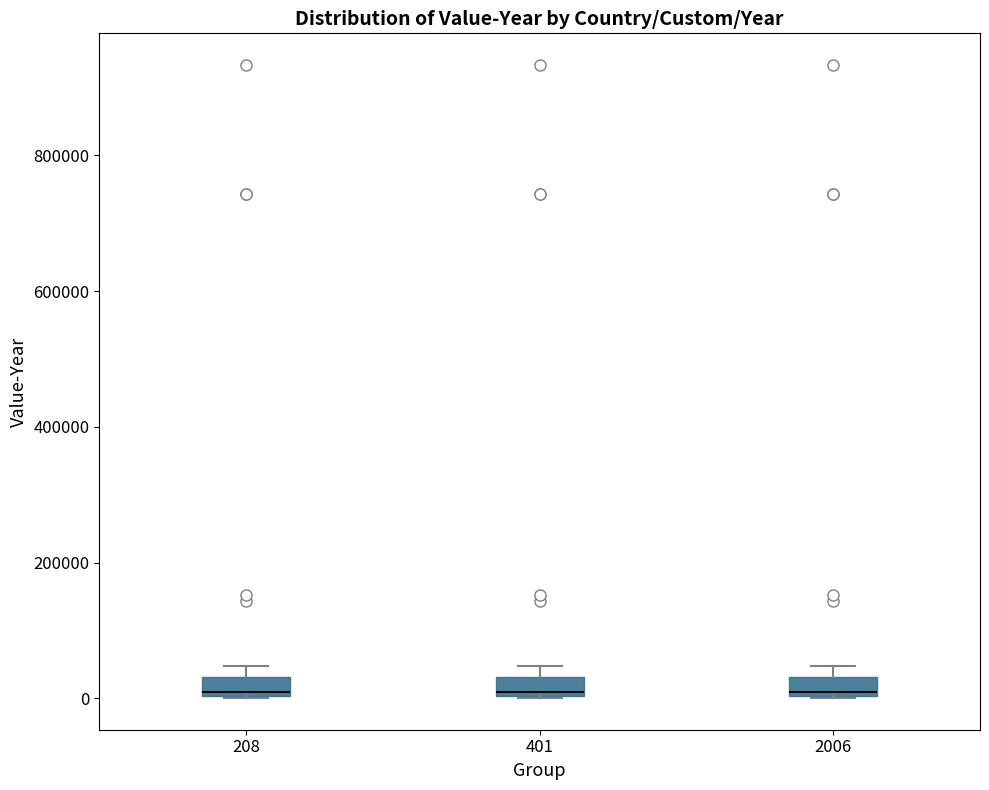

Where is the lower edge of the box at x = 208 on the y-axis? The values are not printed on the chart, so give them approximately, as read against the axis.

0